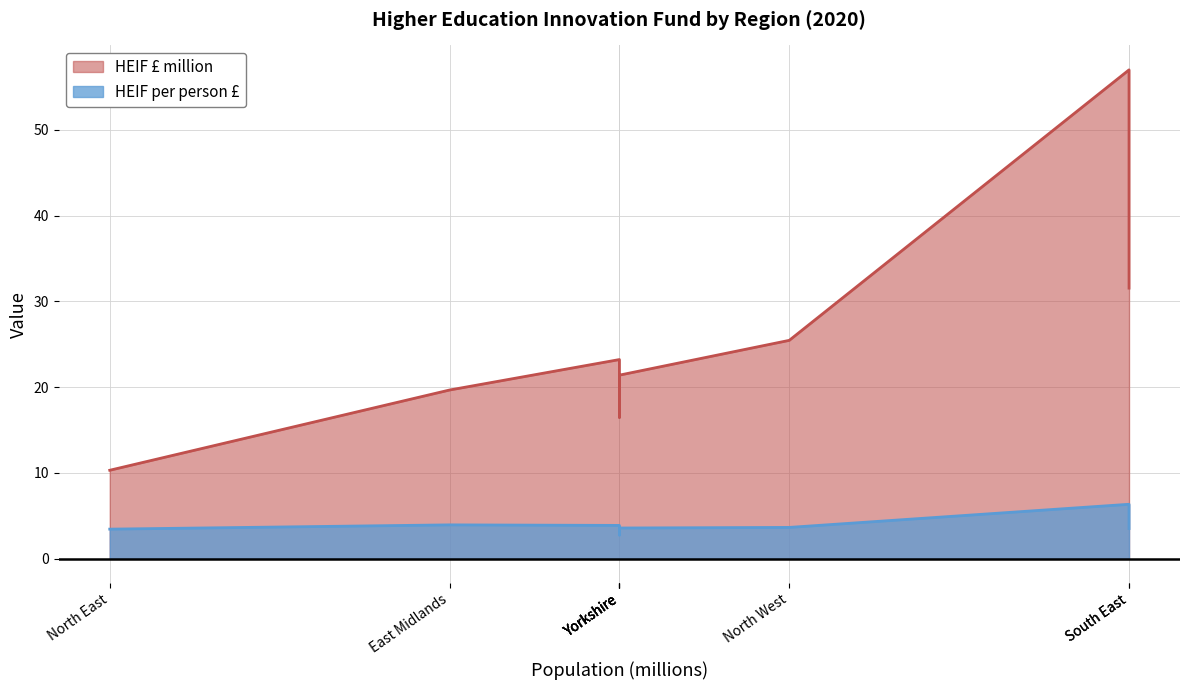

What is the lowest value of the HEIF £ million series?

10.3